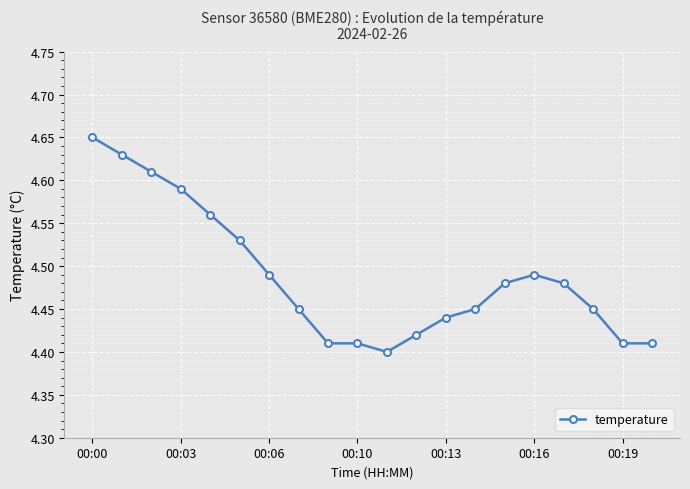

What is the sum of all values?

89.8